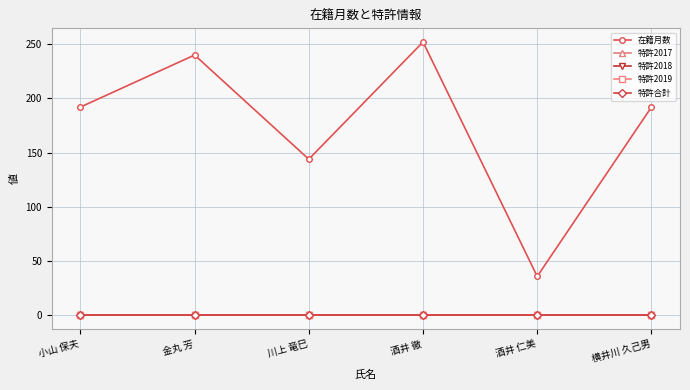

At how many categories does at least one series exceed 126?

5